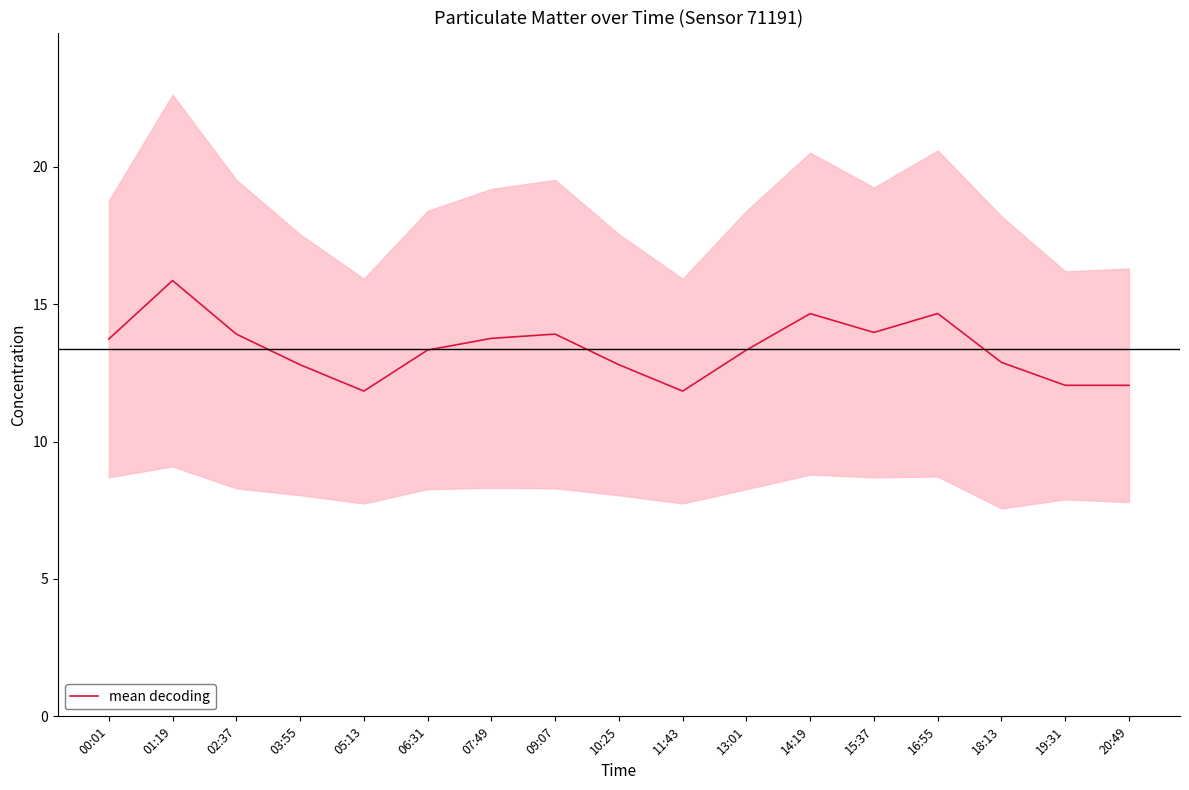

How many categories are shown in the chart?

17